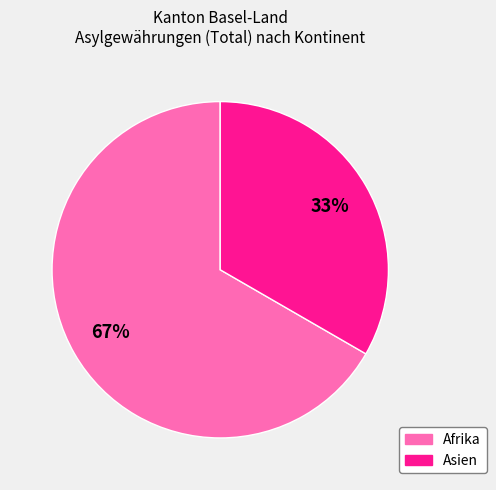

Is there a majority slice in this chart?

Yes